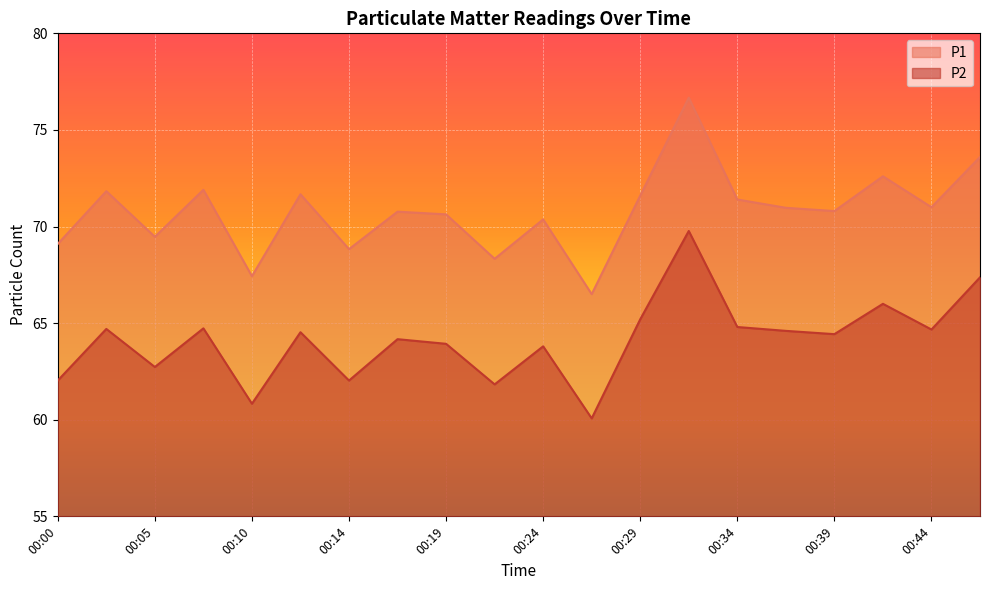

True or false: P2 and P1 intersect in this chart.

False